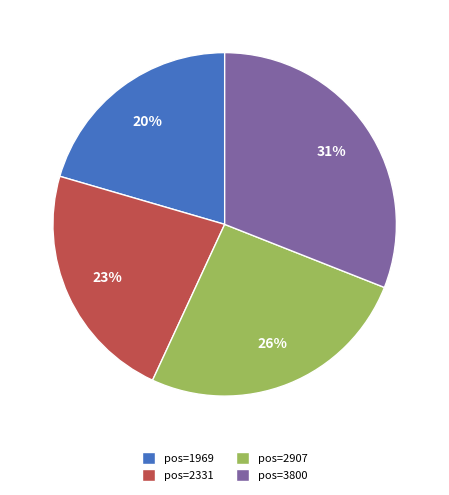

Which category has the smallest portion of the pie?

pos=1969